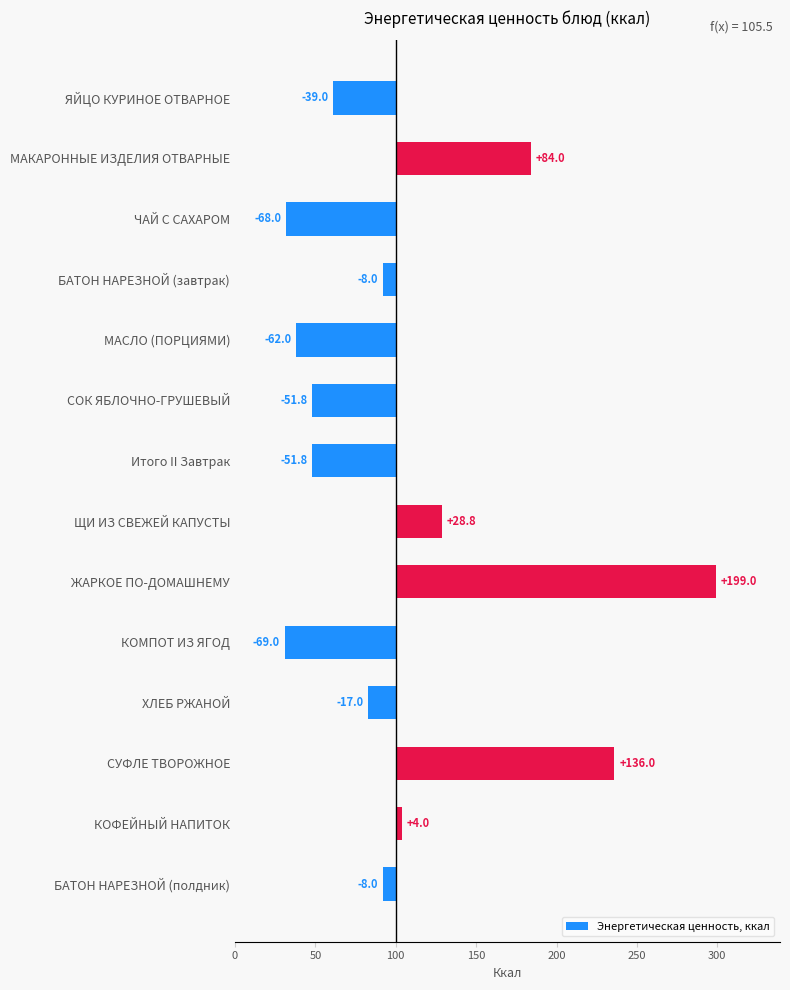

What is the average value?

5.5